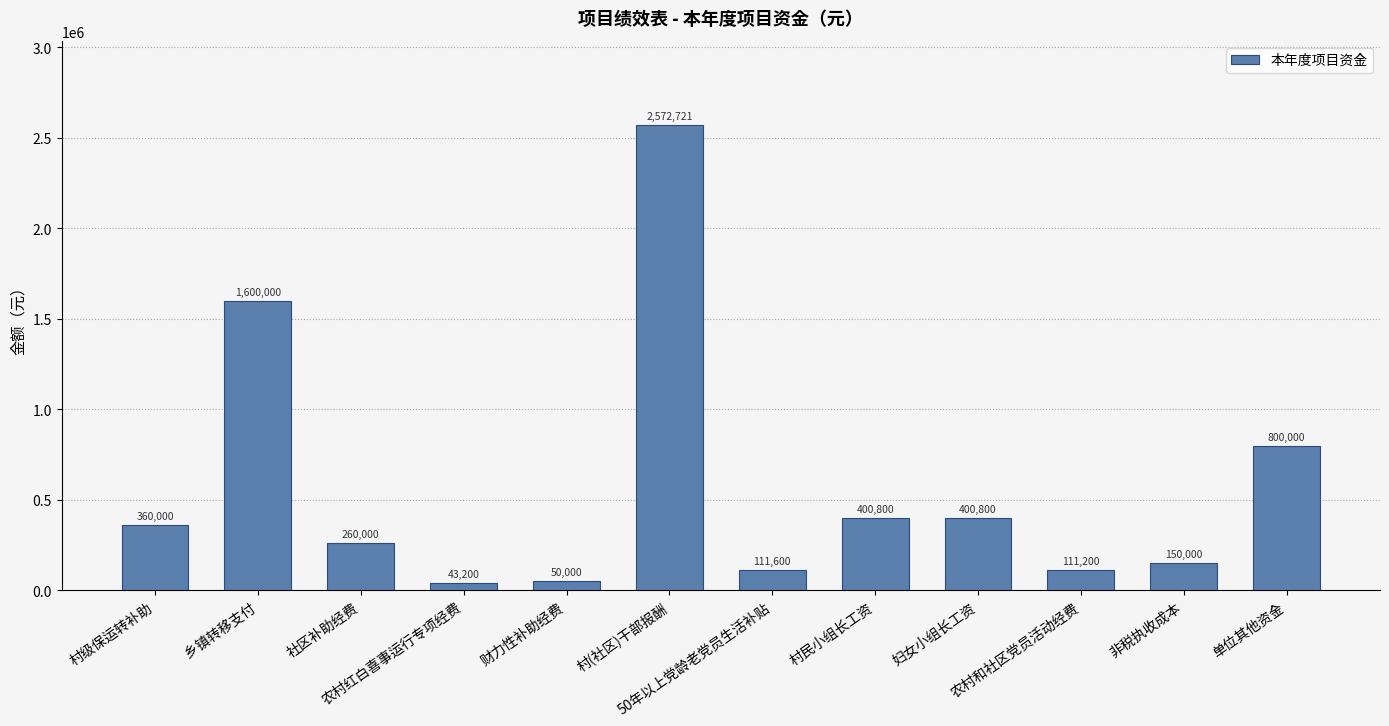

What is the greatest value displayed?

2572721.3